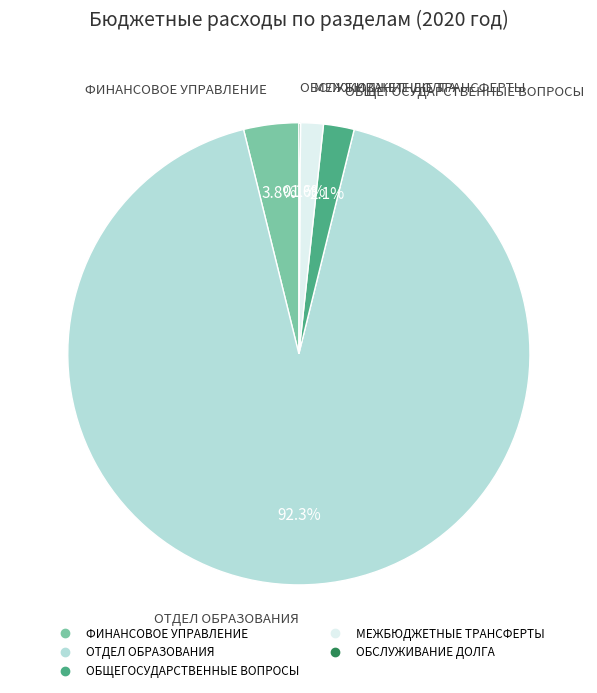

Does ФИНАНСОВОЕ УПРАВЛЕНИЕ represent more than half of the total?

No